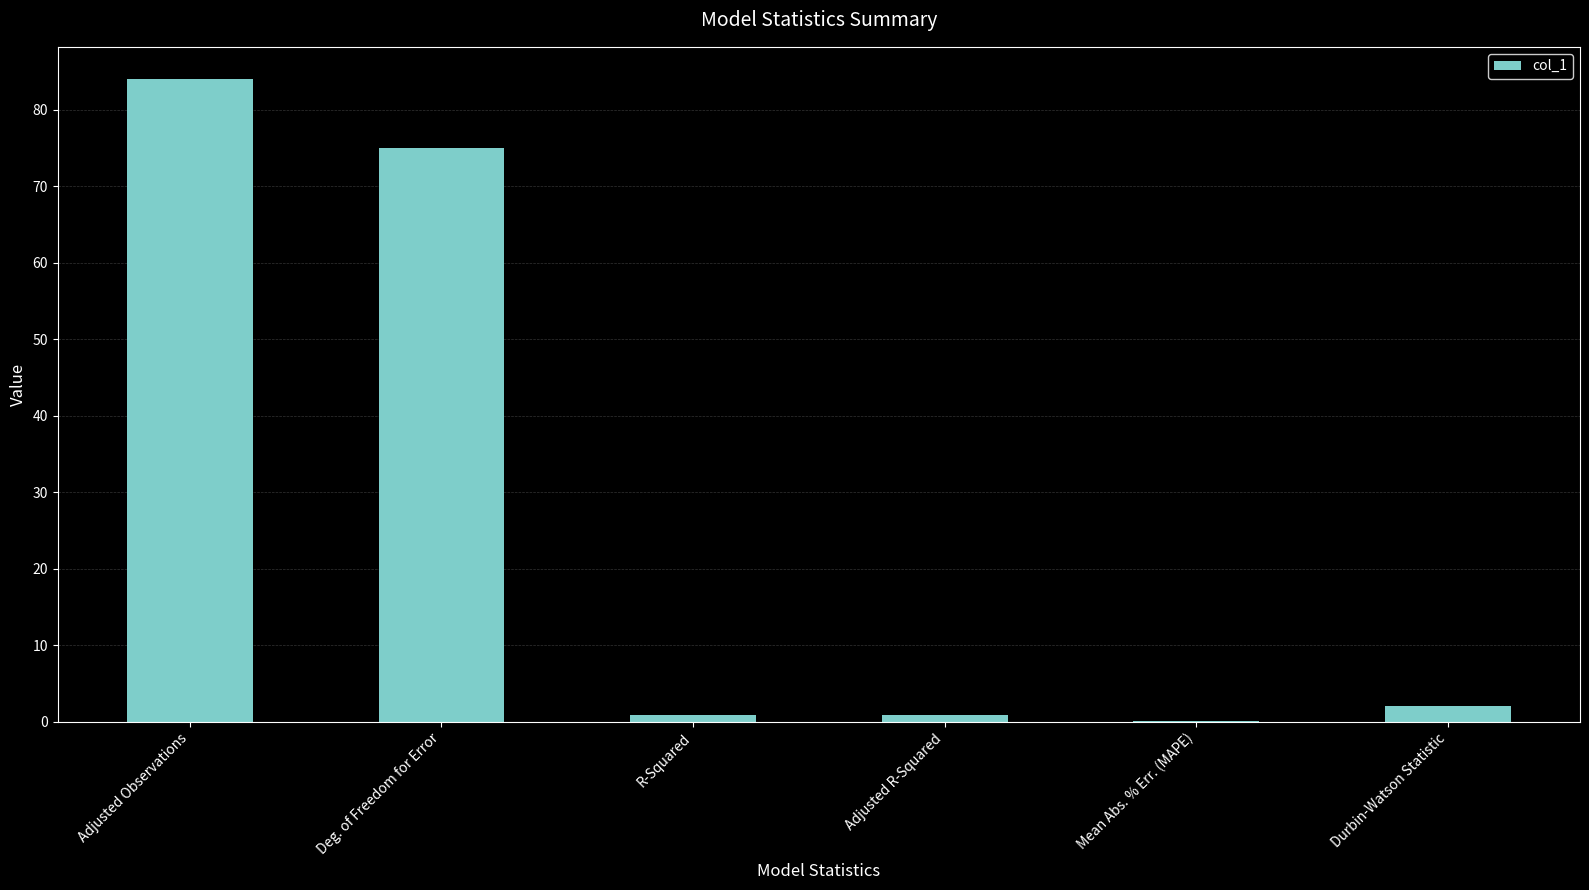

Is it true that the value at Adjusted Observations is 84.0?

True